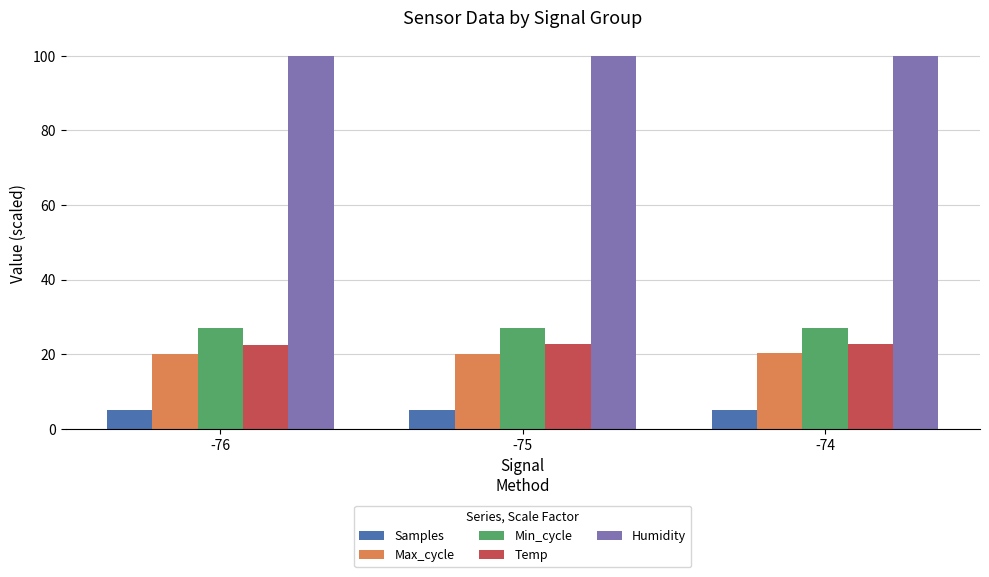

At -75, list the series in order from smallest to largest.

Samples, Max_cycle, Temp, Min_cycle, Humidity